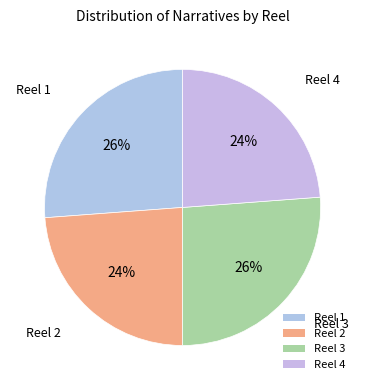

Is it true that Reel 4 is 16% of the pie?

False